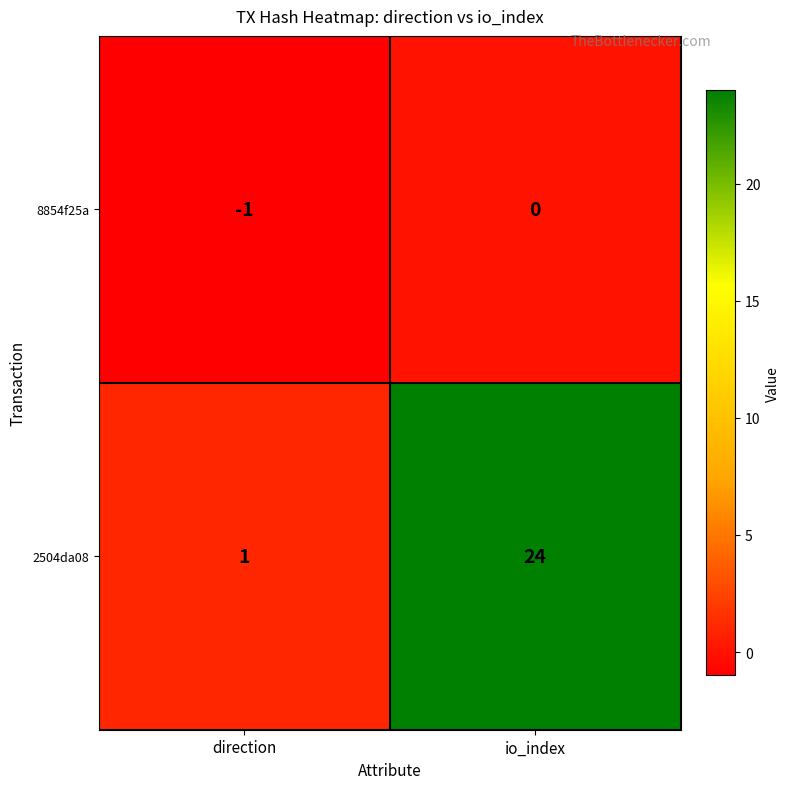

What is the difference between the maximum and minimum values in the 2504da08 series?

23